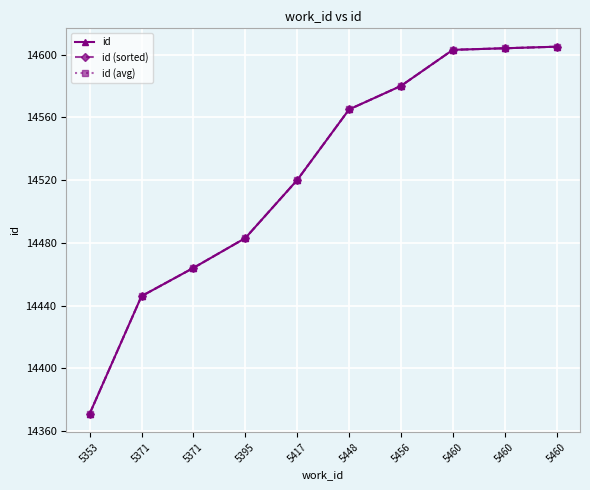

At which category is the sum across all series the highest?

5460